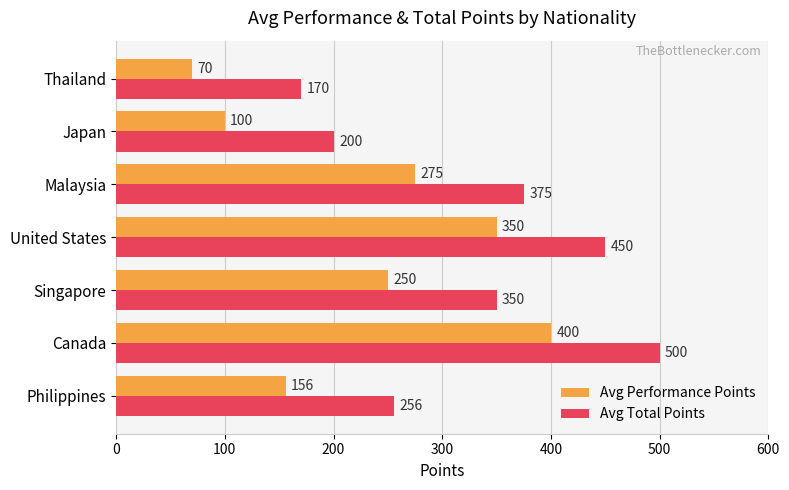

True or false: Avg Total Points has a value of 256 at Philippines.

True